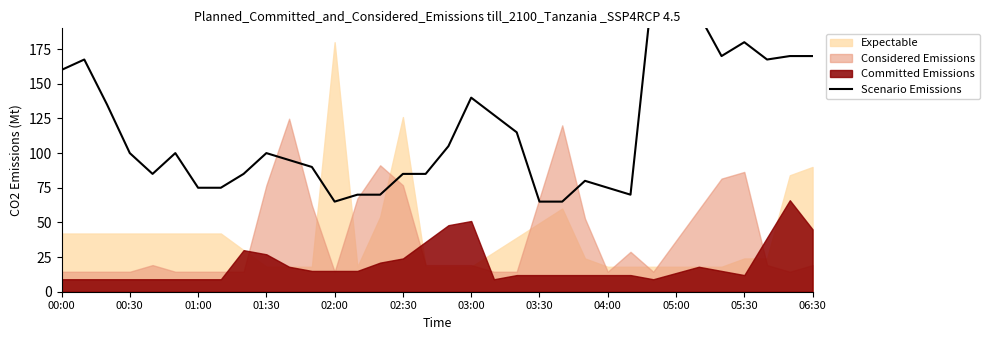

What is the difference between the maximum and minimum values?

159.2